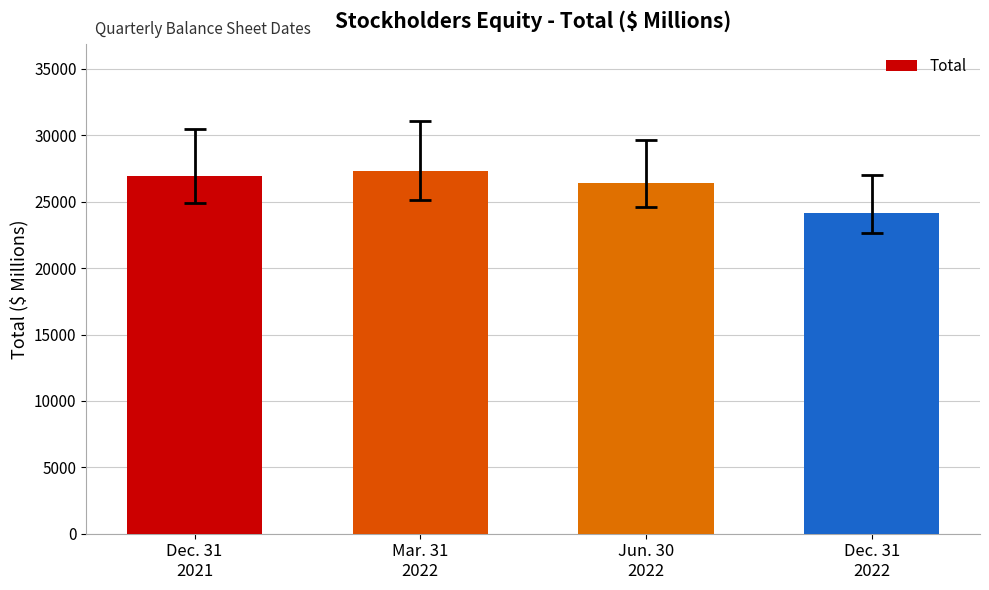

What is the sum of all values?

104864